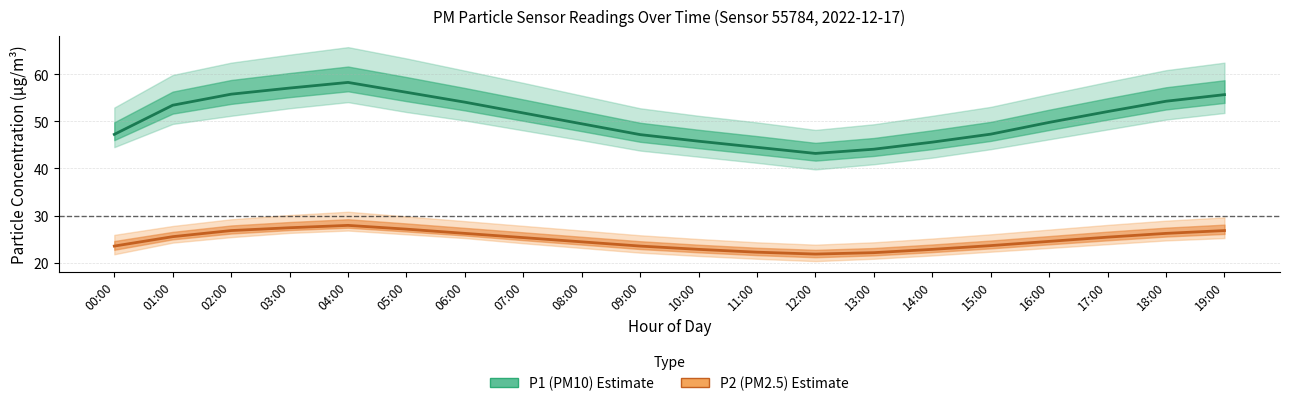

What is the sum of all P2 (PM2.5) values?

495.8